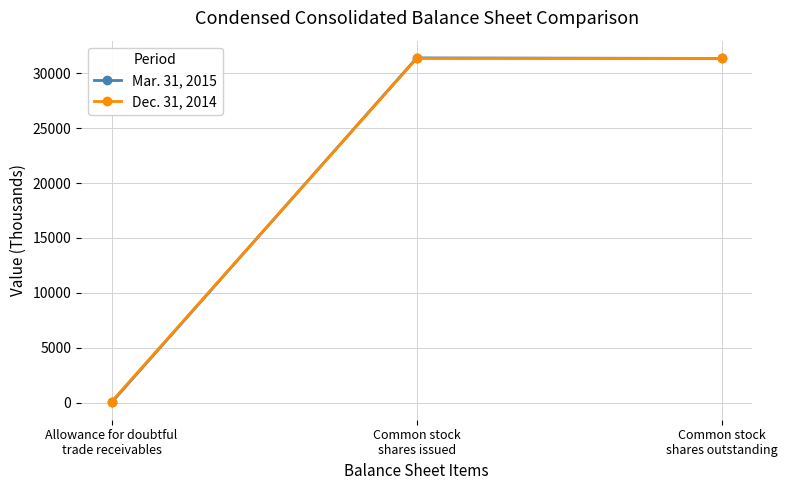

List the series in order of their overall mean, lowest first.

Mar. 31, 2015, Dec. 31, 2014